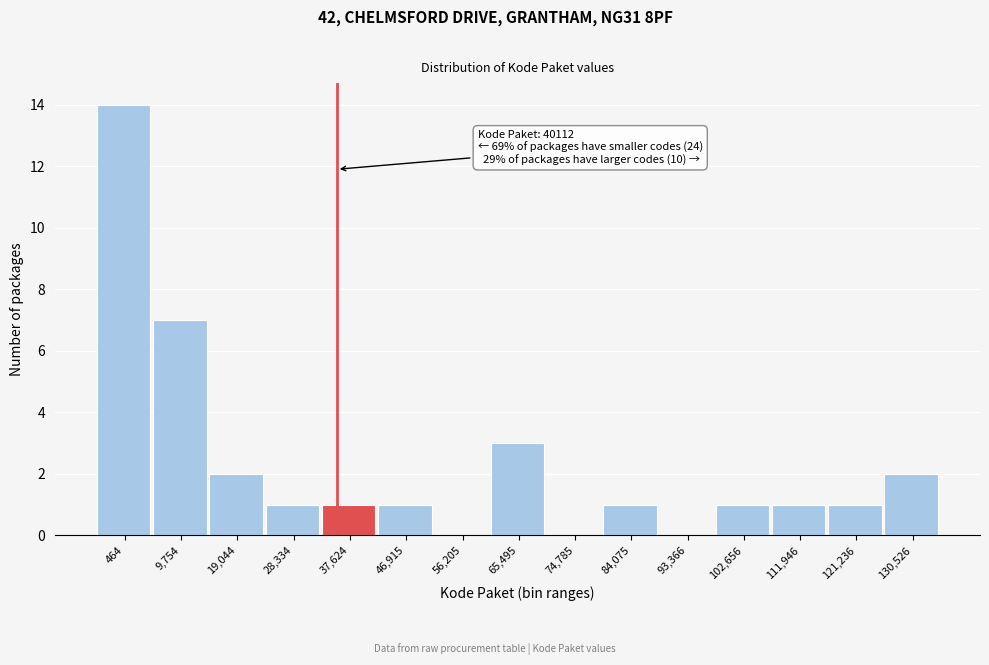

Reading right to left, transcribe all the data shown in this chart.

130,526=2	121,236=1	111,946=1	102,656=1	93,366=0	84,075=1	74,785=0	65,495=3	56,205=0	46,915=1	37,624=1	28,334=1	19,044=2	9,754=7	464=14